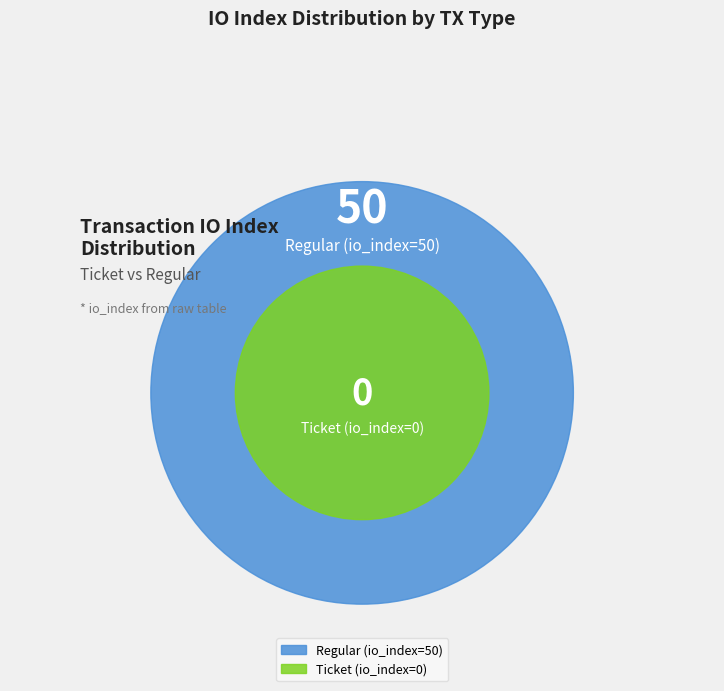

Rank the categories by value from highest to lowest.

Regular (io_index=50), Ticket (io_index=0)